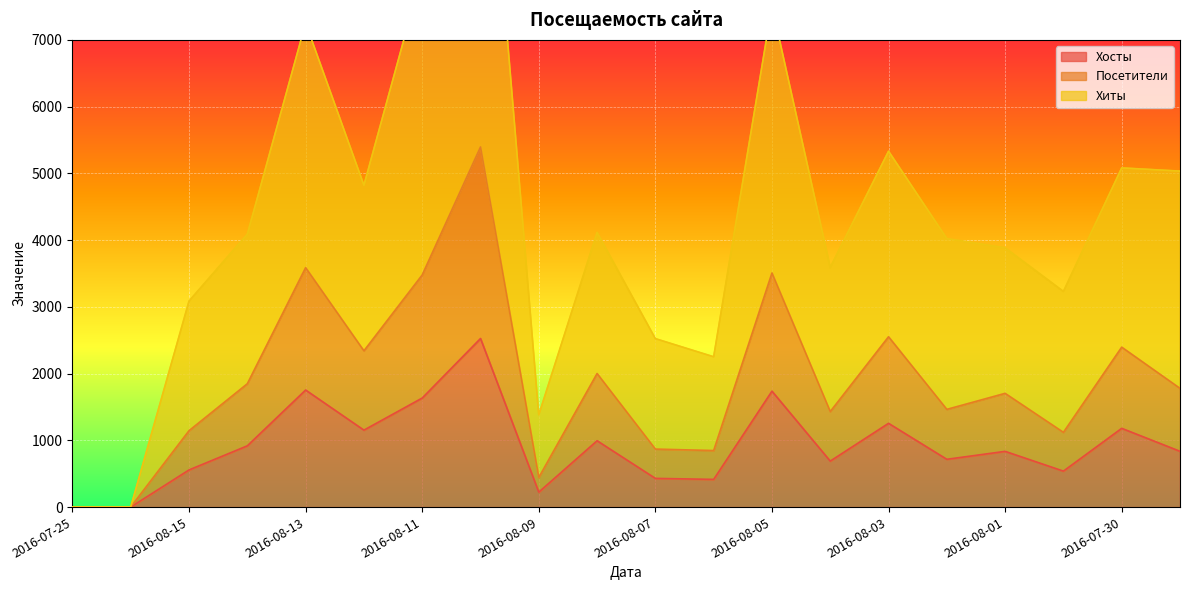

Rank the series at 2016-08-11 from lowest to highest value.

Хосты, Посетители, Хиты